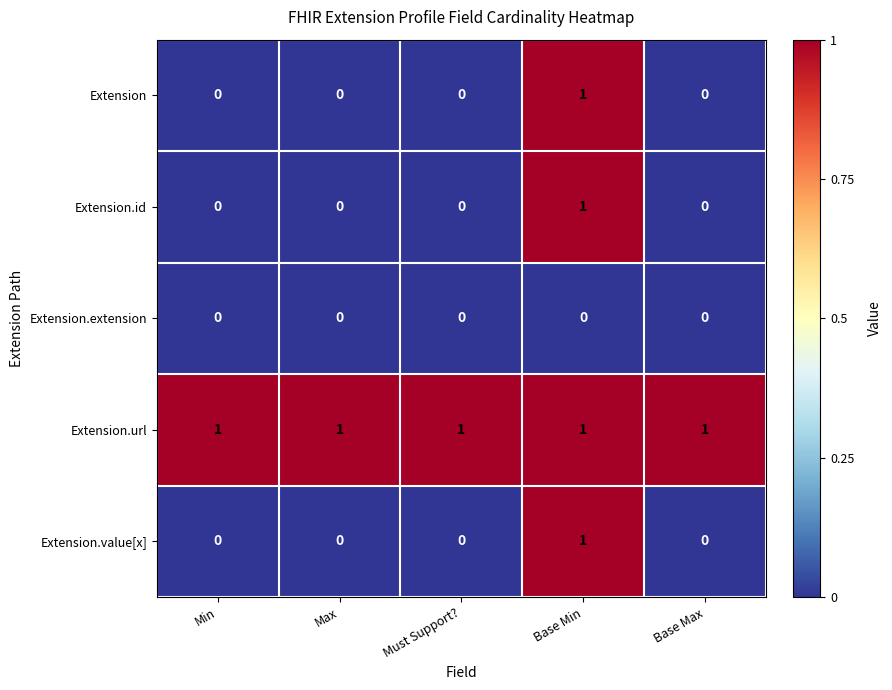

At which category is the sum across all series the highest?

Base Min